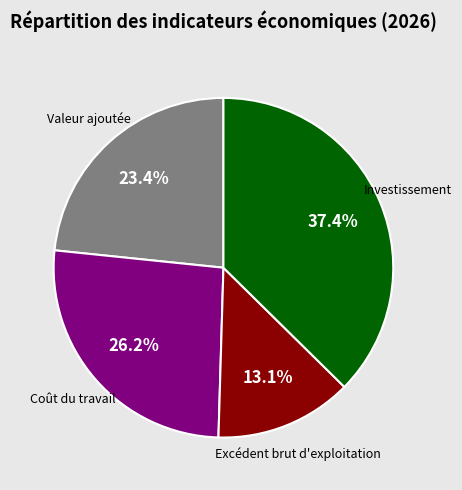

What is the largest slice in the pie chart?

Investissement